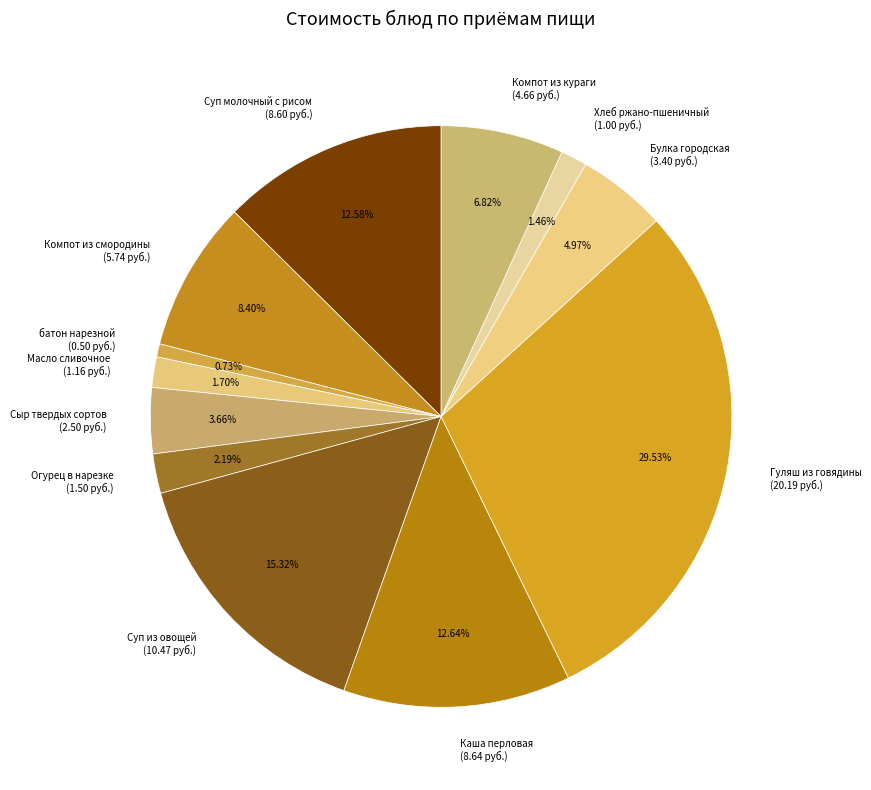

Is the sum of Каша перловая and Суп молочный с рисом greater than half?

No